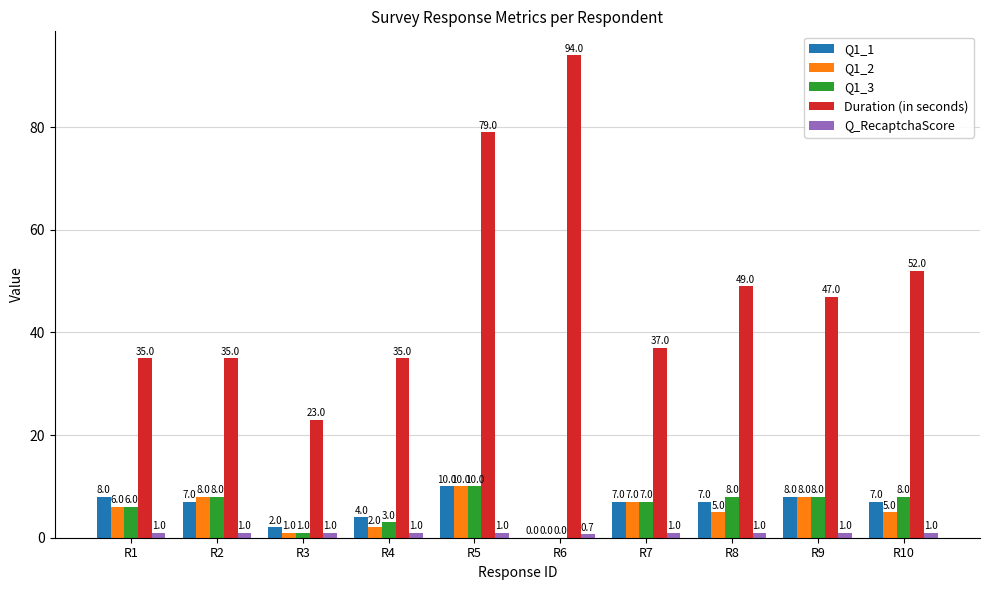

What is the sum of all Duration (in seconds) values?

486.0